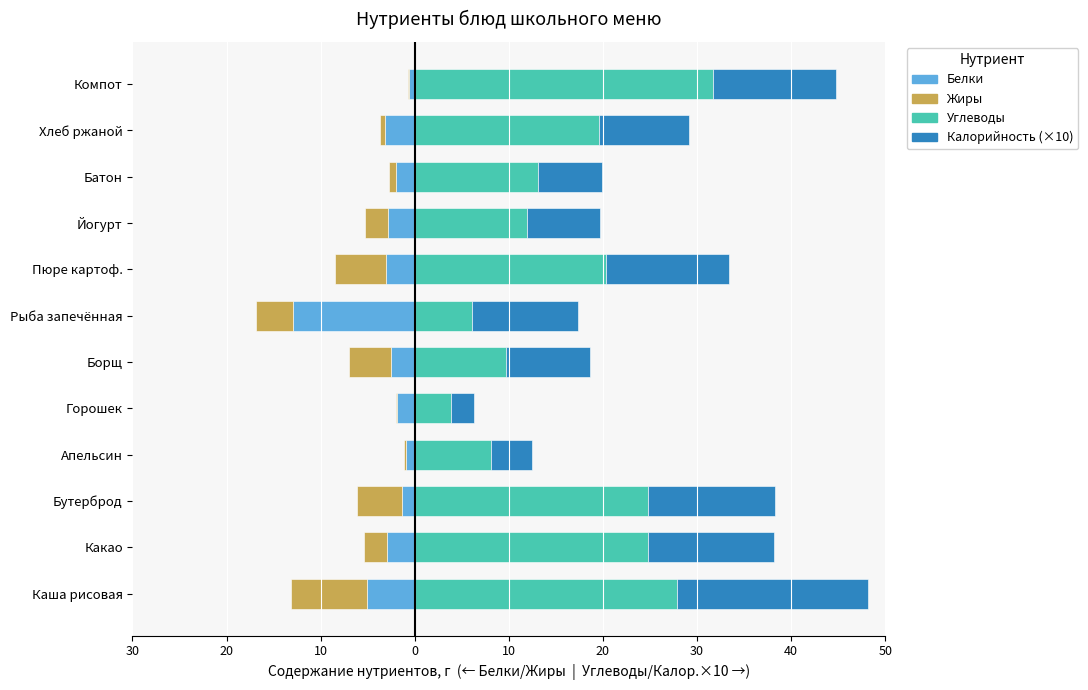

The value of Калорийность (×10) at Йогурт is 5.3. True or false?

False